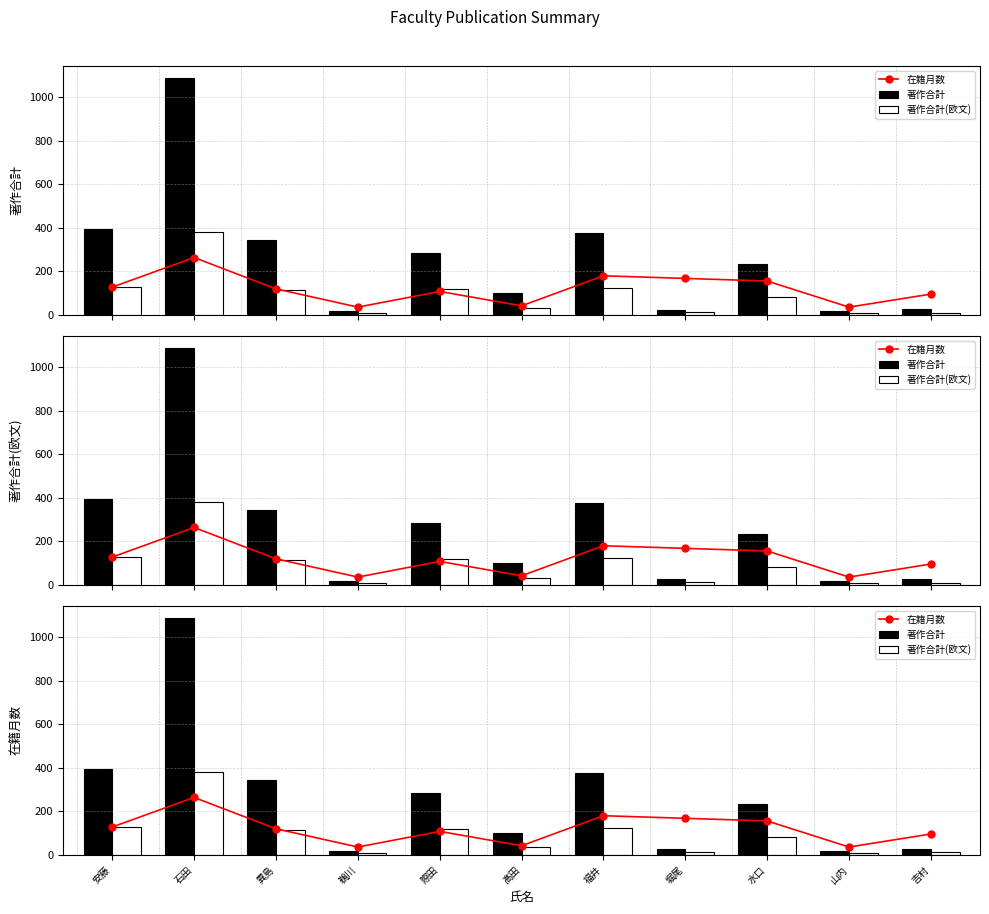

What is the label of the 9th bar from the right?

異島